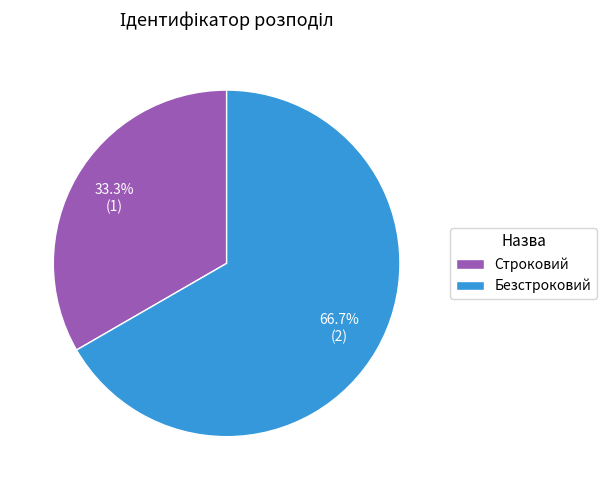

To the nearest percent, what is the difference between the largest and smallest slice percentages?

33%